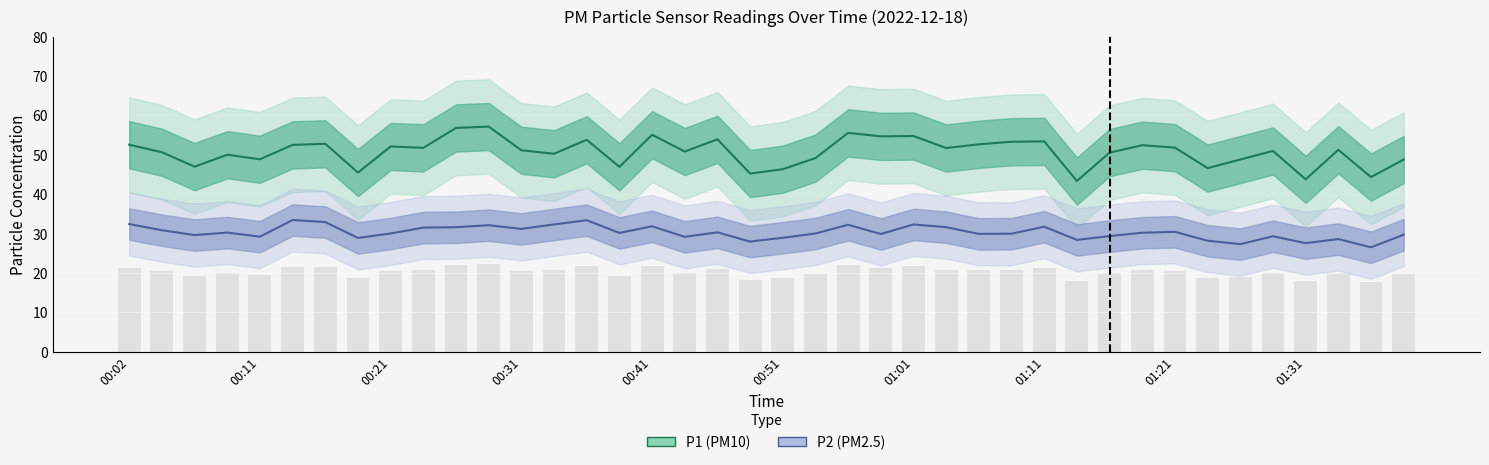

Reading right to left, what are all the values shown in this chart?

P1: 01:38=48.8	01:36=44.3	01:33=51.2	01:31=43.8	01:28=51.0	01:26=48.8	01:23=46.6	01:21=51.8	01:18=52.4	01:16=50.5	01:13=43.3	01:11=53.4	01:08=53.3	01:06=52.6	01:03=51.7	01:01=54.8	00:59=54.7	00:56=55.5	00:54=49.1	00:51=46.3	00:49=45.2	00:46=53.9	00:44=50.8	00:41=55.1	00:38=46.9	00:36=53.8	00:34=50.2	00:31=51.1	00:29=57.1	00:26=56.8	00:24=51.8	00:21=52.1	00:19=45.5	00:16=52.8	00:14=52.5	00:11=48.9	00:09=50.0	00:06=47.0	00:04=50.6	00:02=52.5
P2: 01:38=29.7	01:36=26.5	01:33=28.6	01:31=27.6	01:28=29.3	01:26=27.3	01:23=28.2	01:21=30.4	01:18=30.2	01:16=29.4	01:13=28.4	01:11=31.7	01:08=29.9	01:06=29.9	01:03=31.6	01:01=32.3	00:59=29.9	00:56=32.2	00:54=30.0	00:51=28.9	00:49=27.9	00:46=30.3	00:44=29.1	00:41=31.8	00:38=30.1	00:36=33.4	00:34=32.3	00:31=31.2	00:29=32.1	00:26=31.6	00:24=31.5	00:21=30.0	00:19=28.9	00:16=32.9	00:14=33.4	00:11=29.2	00:09=30.2	00:06=29.6	00:04=30.8	00:02=32.4